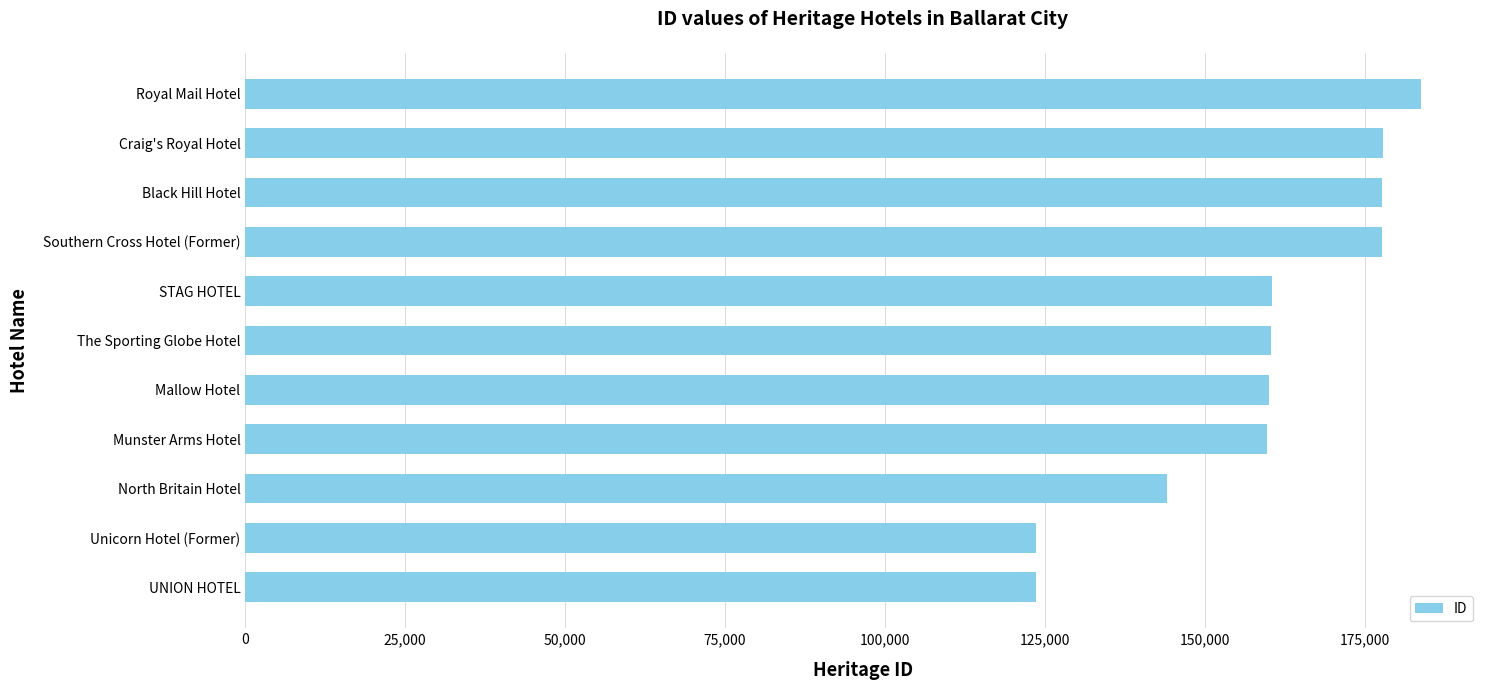

Is it true that the value at Unicorn Hotel (Former) is 123569?

True